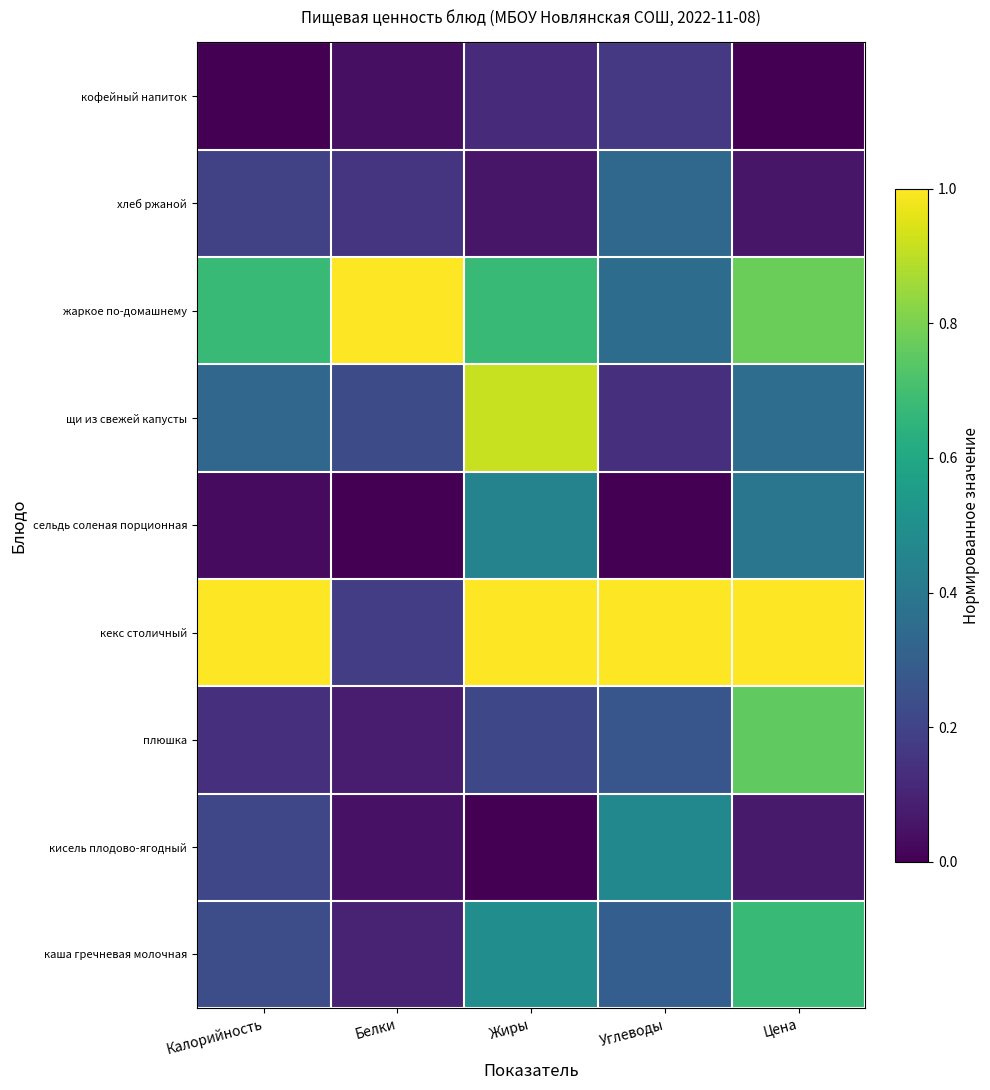

At Белки, list the series in order from smallest to largest.

сельдь соленая порционная, кофейный напиток, кисель плодово-ягодный, плюшка, каша гречневая молочная, хлеб ржаной, кекс столичный, щи из свежей капусты, жаркое по-домашнему